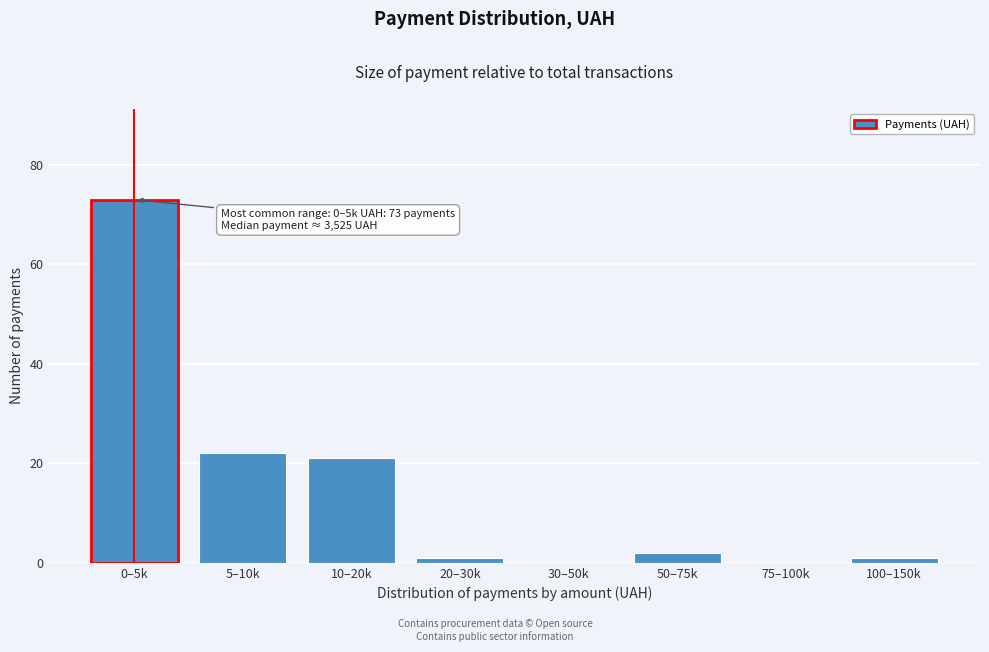

Reading left to right, list all the values displayed in this chart.

0–5k=73	5–10k=22	10–20k=21	20–30k=1	30–50k=0	50–75k=2	75–100k=0	100–150k=1